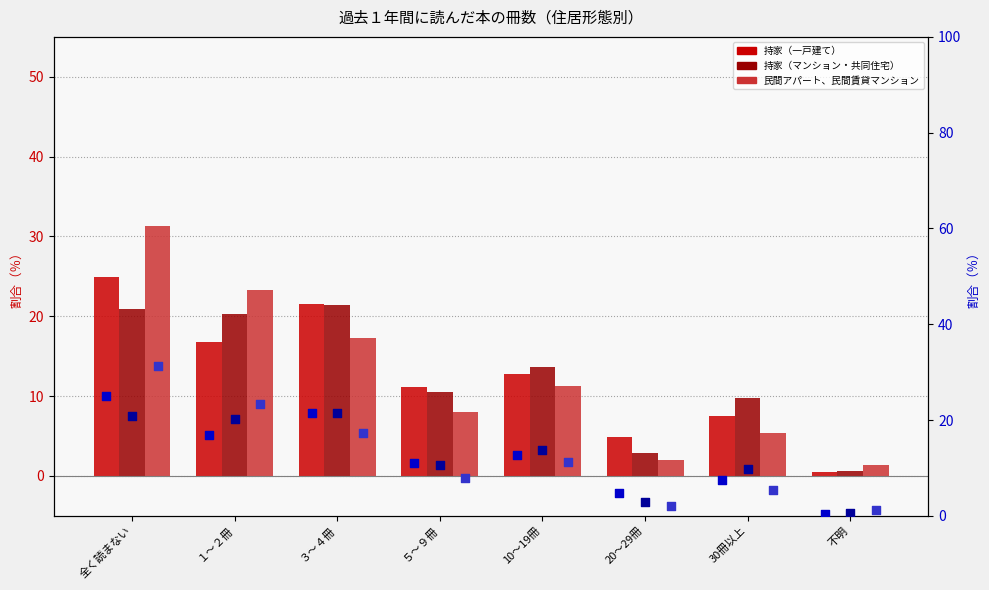

Which series has the widest spread of Y values?

民間アパート、民間賃貸マンション